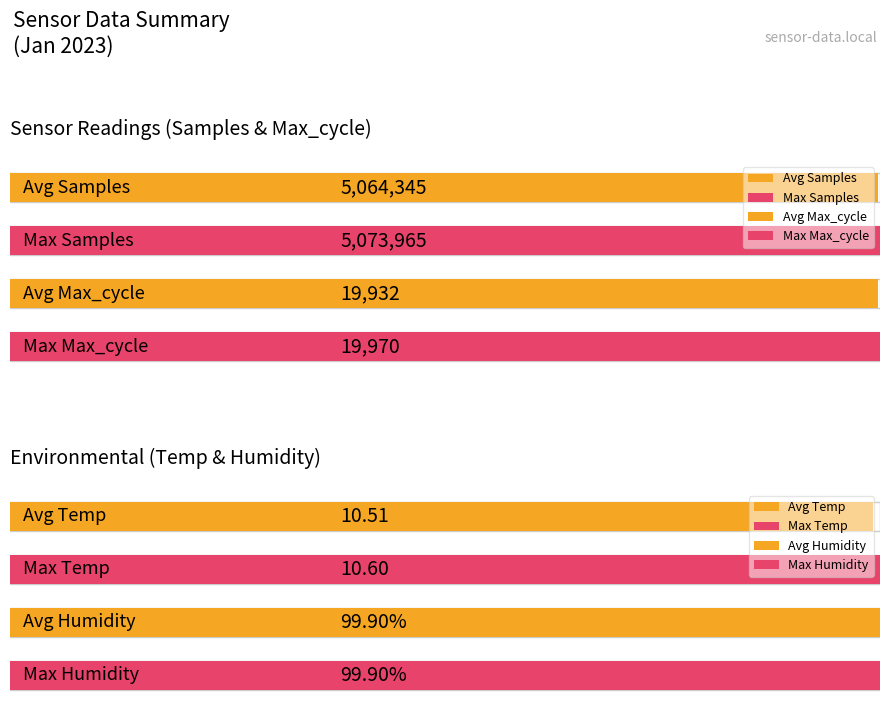

The value of Temp at Avg Max_cycle is 15.3. True or false?

False